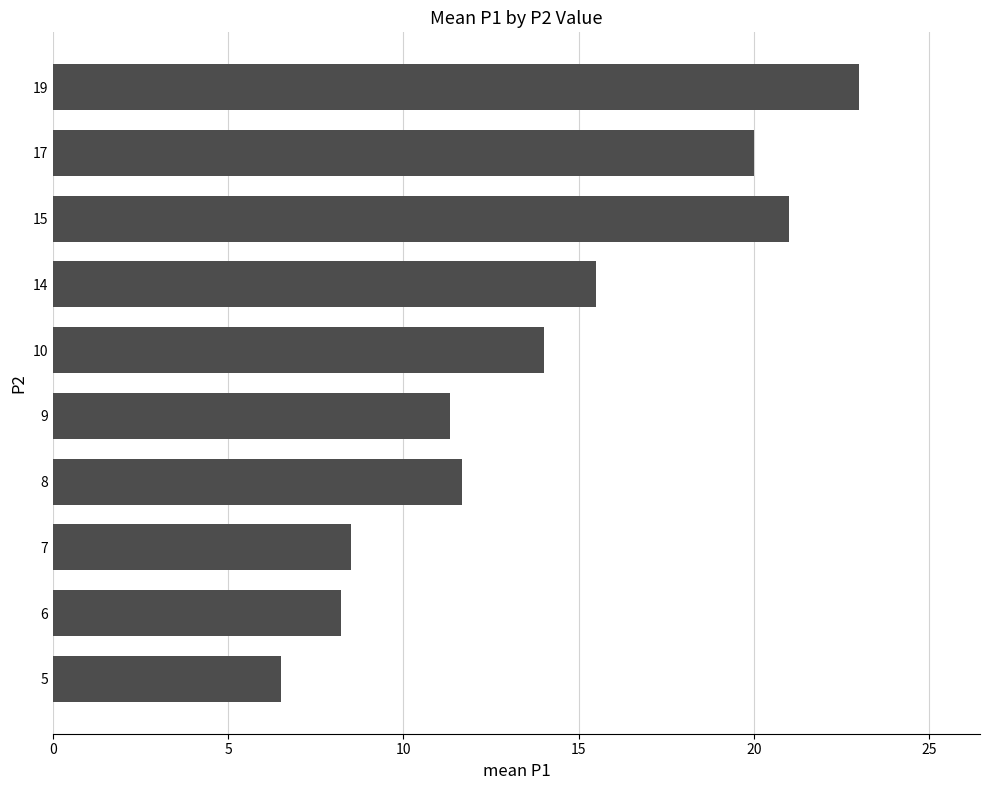

Does the chart contain stacked bars?

No